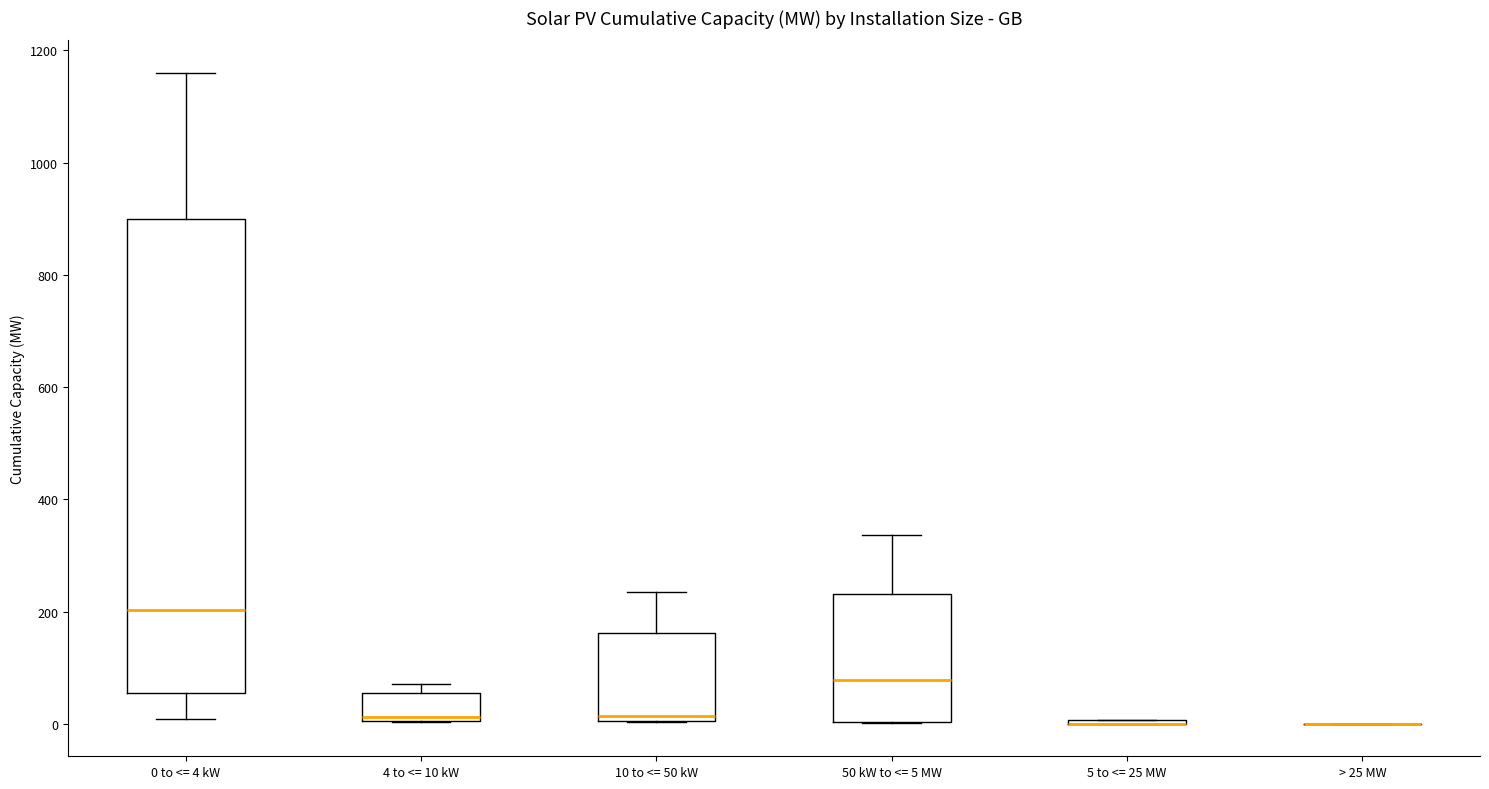

Reading left to right, read every box against the y-axis: the position of its median line, the range the box covers, and the ends of its whiskers. The values are not printed on the chart, so give them approximately, as read against the axis.

0 to <= 4 kW: median 200, box 60 to 900, whiskers 0 to 1160
4 to <= 10 kW: median 20, box 0 to 60, whiskers 0 to 80
10 to <= 50 kW: median 20, box 0 to 160, whiskers 0 to 240
50 kW to <= 5 MW: median 80, box 0 to 240, whiskers 0 to 340
5 to <= 25 MW: box collapsed to a line at 0, whiskers 0 to 0
> 25 MW: box collapsed to a line at 0, whiskers 0 to 0